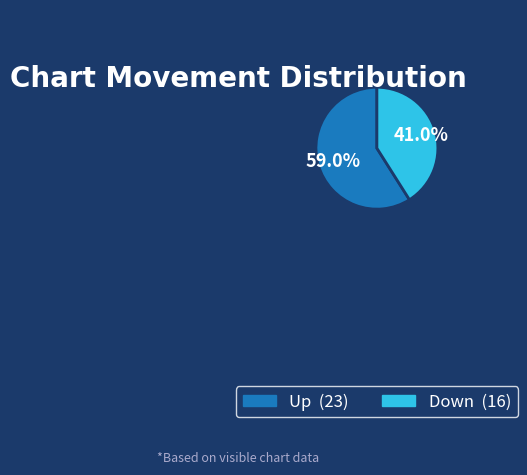

Is there any slice that represents more than half of the pie?

Yes